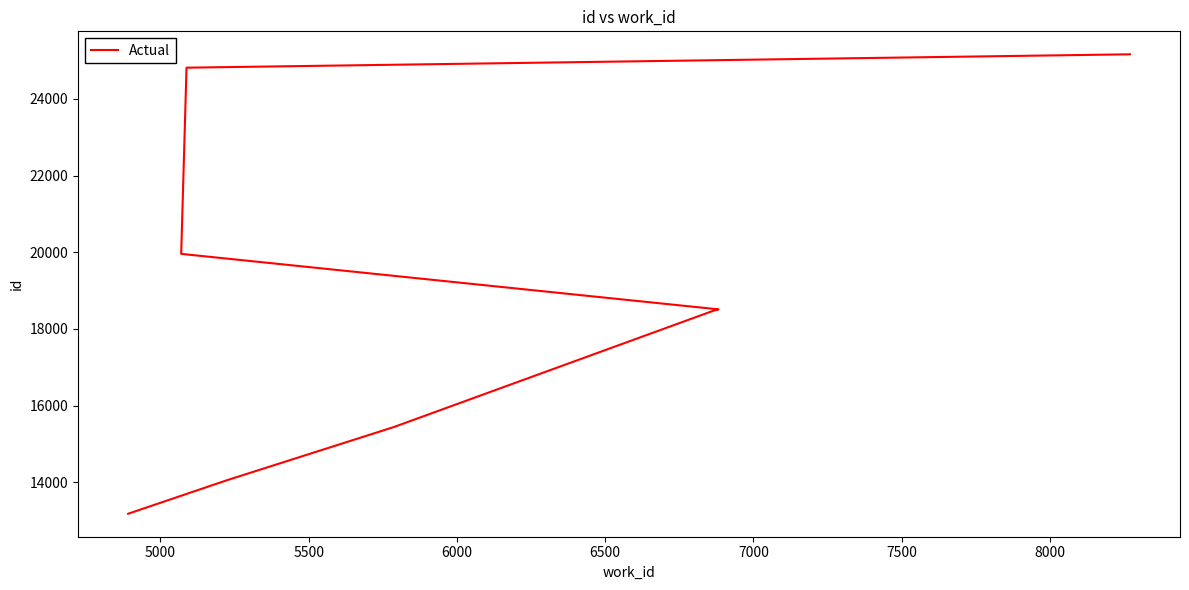

What is the value of the 1st point from the left?

13180